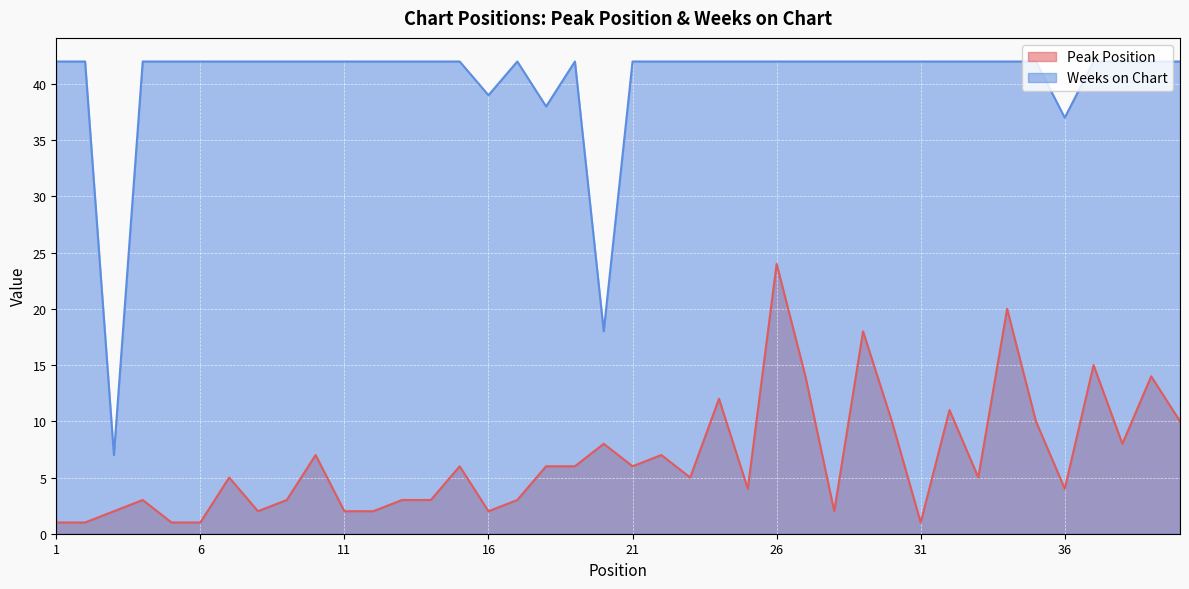

True or false: Weeks on Chart and Peak Position intersect in this chart.

False